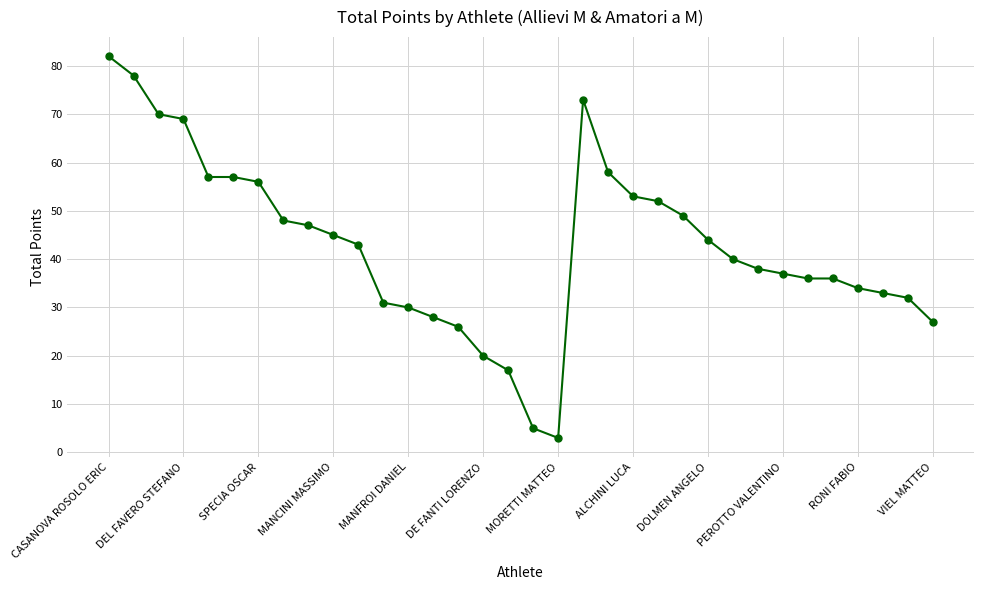

What is the difference between the maximum and second lowest values?

77